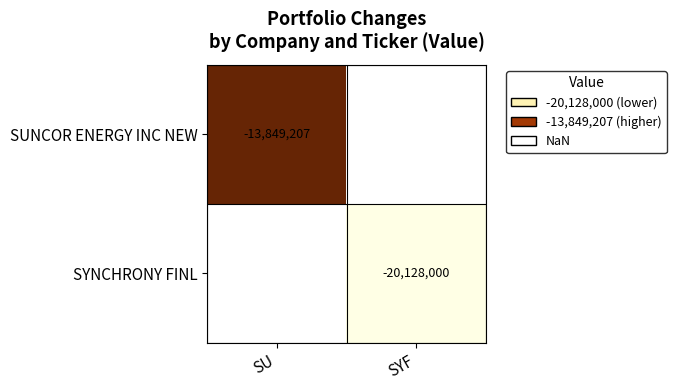

True or false: SUNCOR ENERGY INC NEW has a value of -19754487 at SU.

False